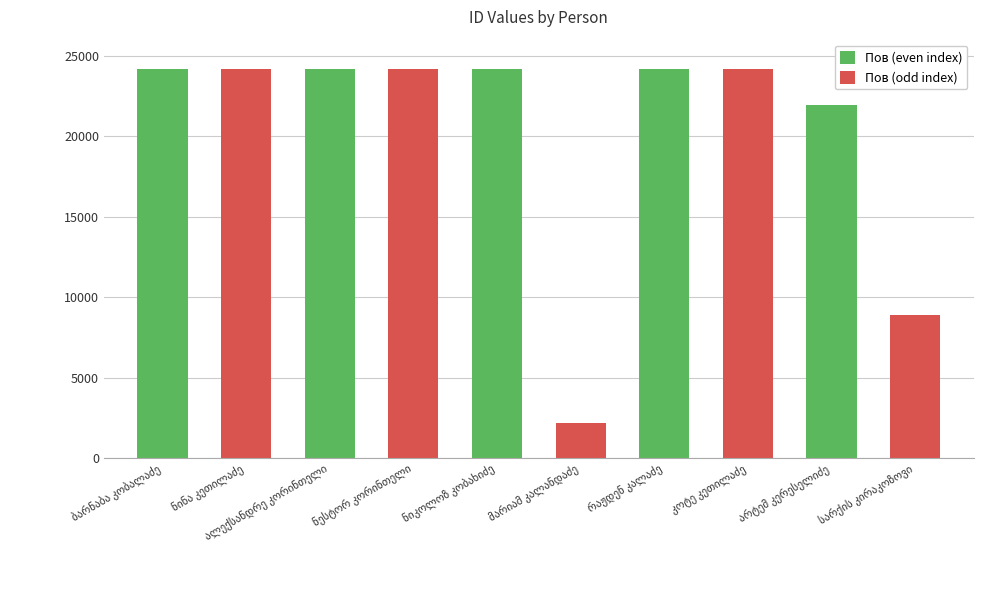

What is the average value of the Пов (even index) series?

23746